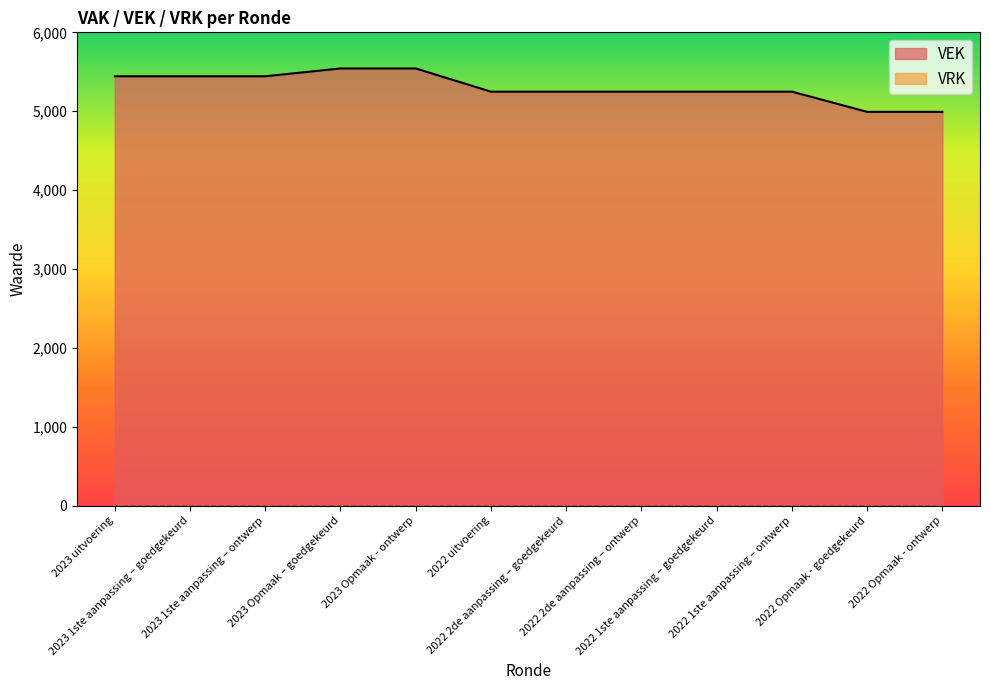

List the labels in order of value, largest first.

2023 Opmaak – goedgekeurd, 2023 Opmaak - ontwerp, 2023 uitvoering, 2023 1ste aanpassing – goedgekeurd, 2023 1ste aanpassing – ontwerp, 2022 uitvoering, 2022 2de aanpassing – goedgekeurd, 2022 2de aanpassing – ontwerp, 2022 1ste aanpassing – goedgekeurd, 2022 1ste aanpassing – ontwerp, 2022 Opmaak - goedgekeurd, 2022 Opmaak - ontwerp